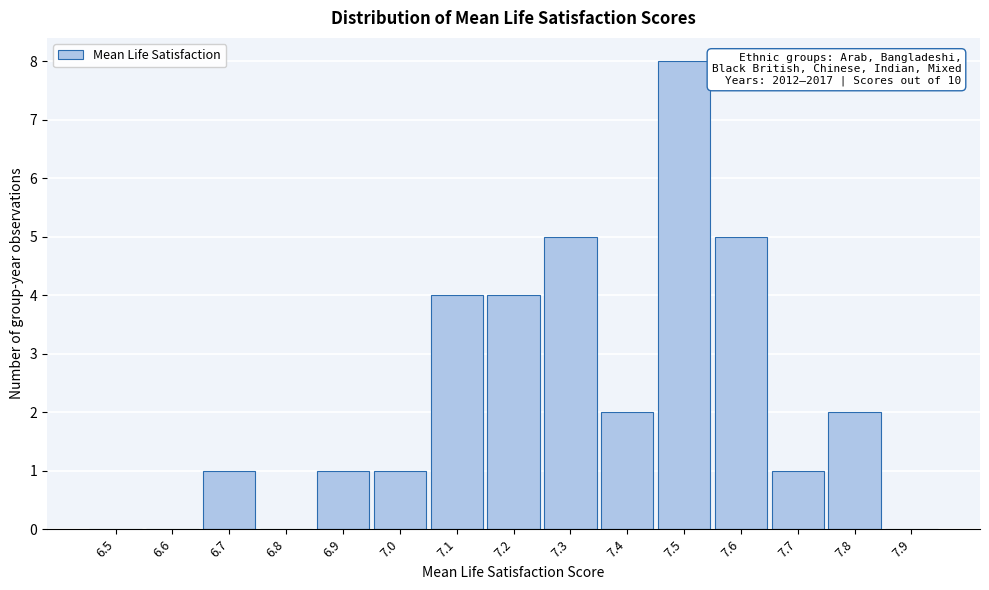

Reading left to right, extract all data points from this chart.

6.5=0	6.6=0	6.7=1	6.8=0	6.9=1	7.0=1	7.1=4	7.2=4	7.3=5	7.4=2	7.5=8	7.6=5	7.7=1	7.8=2	7.9=0